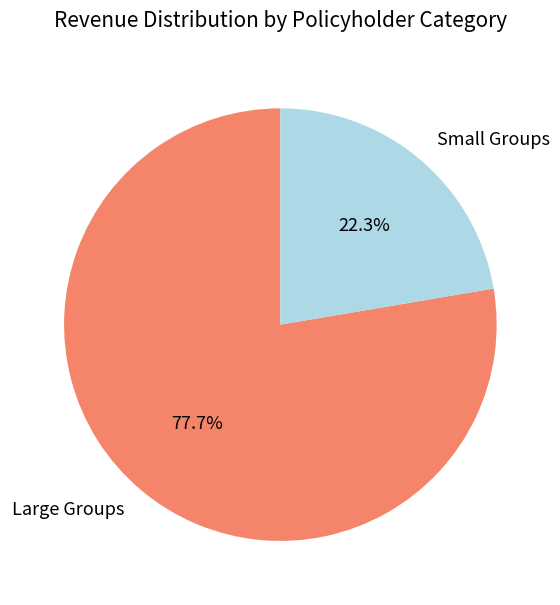

To the nearest percent, what is the difference between the largest and smallest slice percentages?

55%